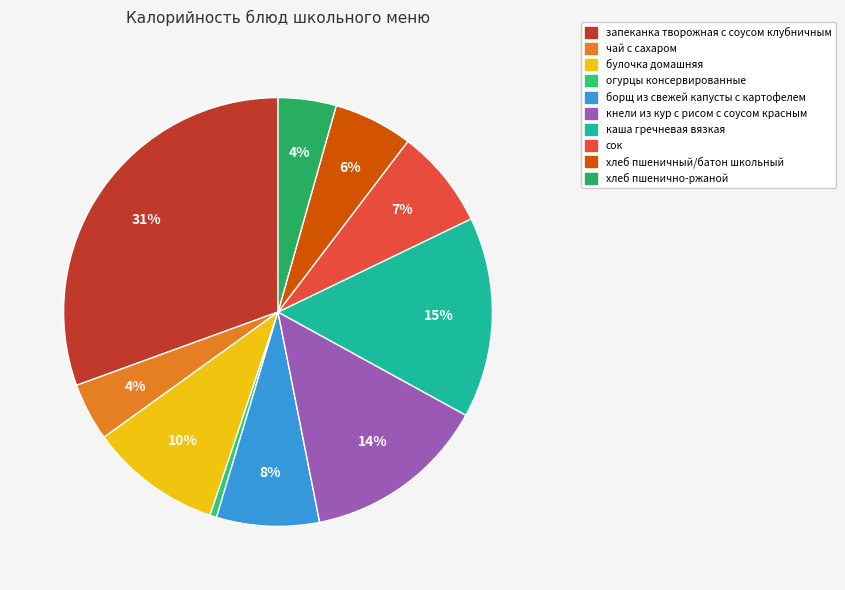

The огурцы консервированные slice represents 11% of the pie. True or false?

False